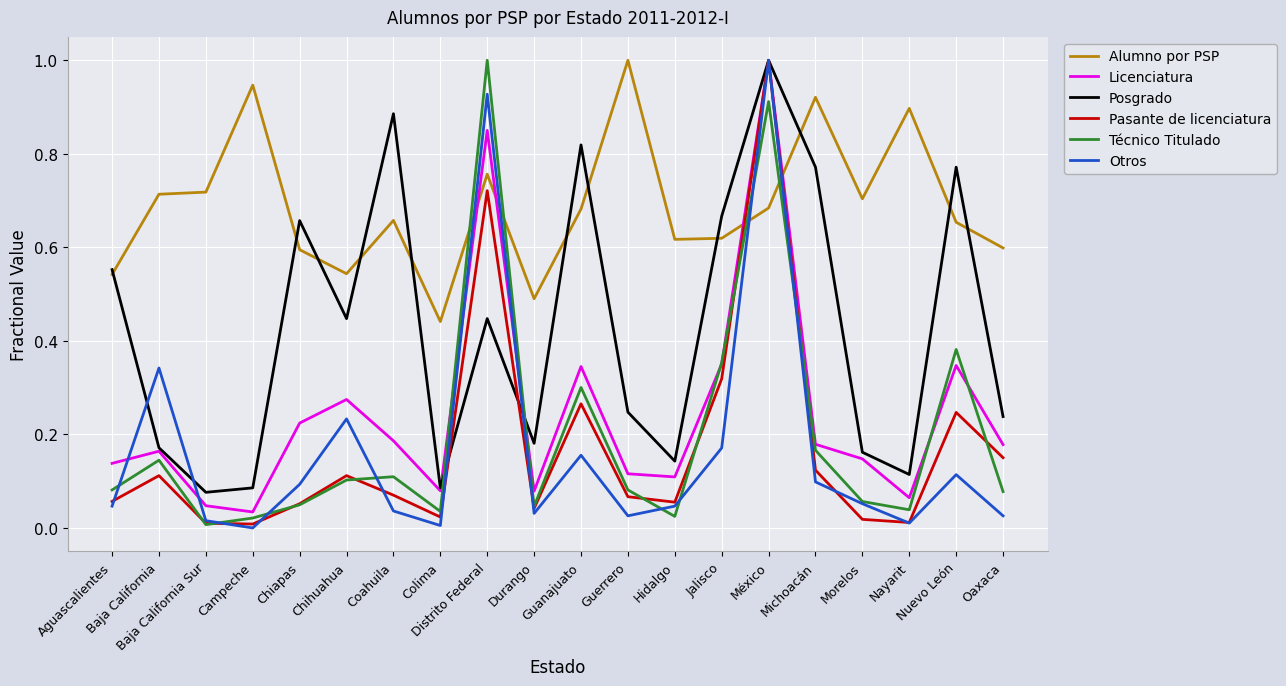

What is the maximum value shown in the chart?

1.0